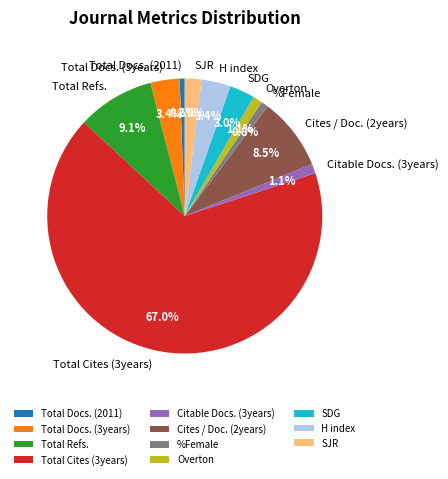

What is the majority slice?

Total Cites (3years)